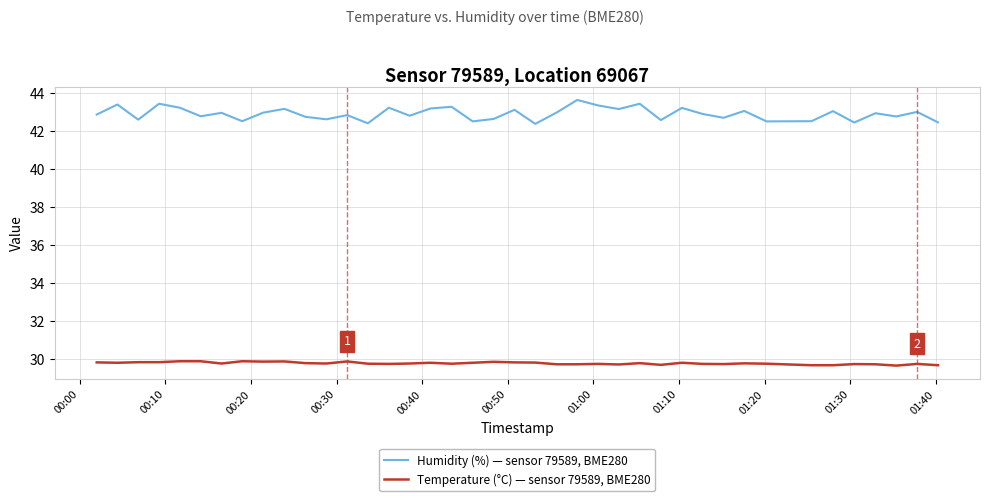

True or false: Humidity (%) — sensor 79589, BME280 has more than 1 interior local peaks.

True